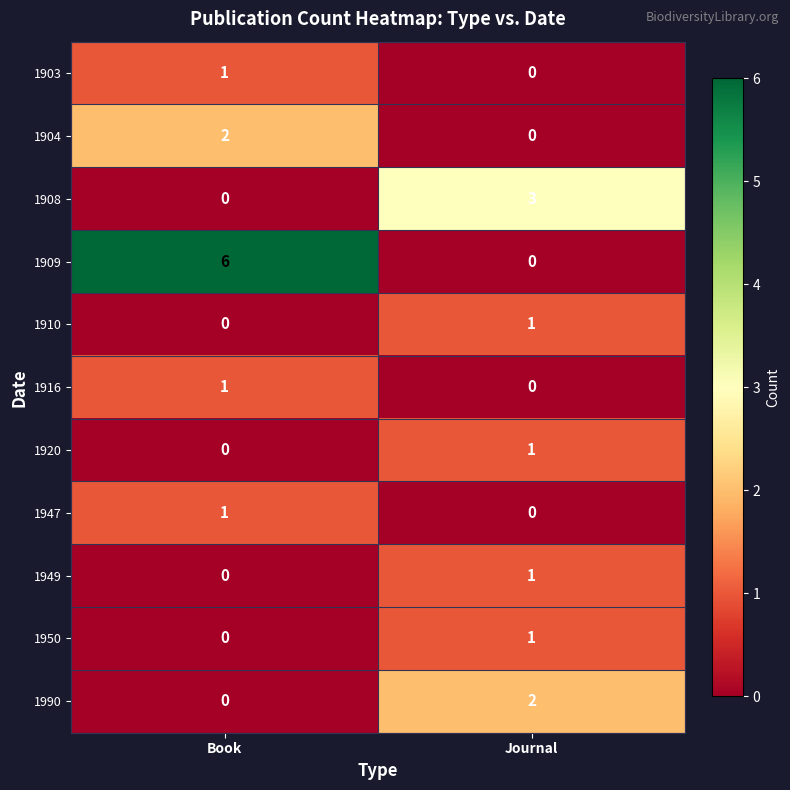

What is the greatest value displayed?

6